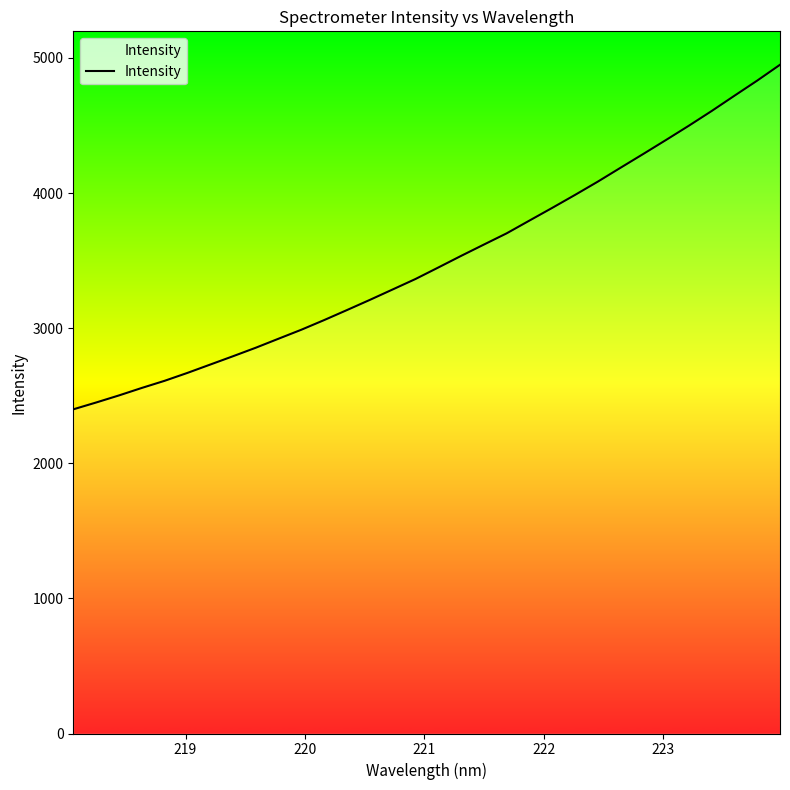

What is the smallest value displayed?

2399.4